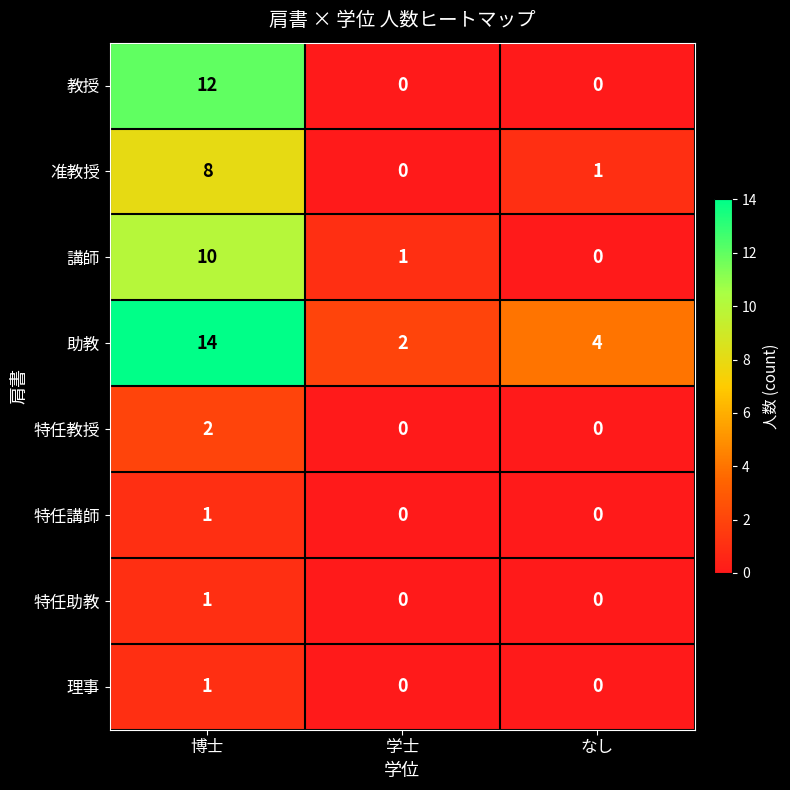

Reading left to right, list all the values displayed in this chart.

教授: 12	0	0
准教授: 8	0	1
講師: 10	1	0
助教: 14	2	4
特任教授: 2	0	0
特任講師: 1	0	0
特任助教: 1	0	0
理事: 1	0	0